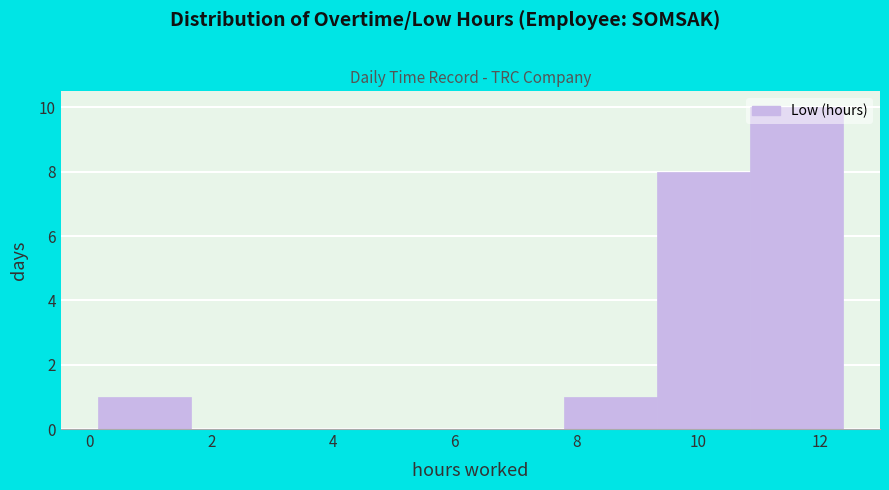

Reading left to right, list every bar in this chart as the range it spans on the x-axis followed by its height. Neither the bar edges nor the heights are printed on the chart, so give them approximately, as read against the axes.

0.2 to 1.6: 1
1.6 to 3.2: 0
3.2 to 4.8: 0
4.8 to 6.2: 0
6.2 to 7.8: 0
7.8 to 9.4: 1
9.4 to 10.8: 8
10.8 to 12.4: 10